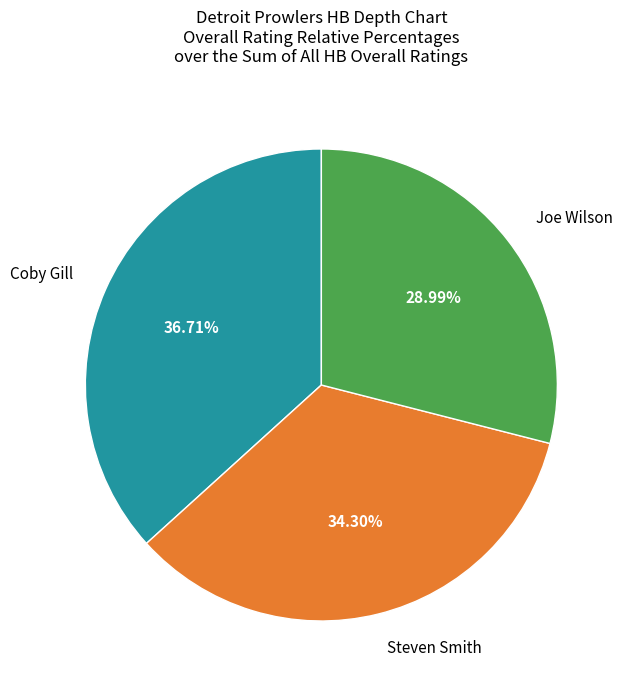

To the nearest percent, what is the difference between the largest and smallest slice percentages?

8%